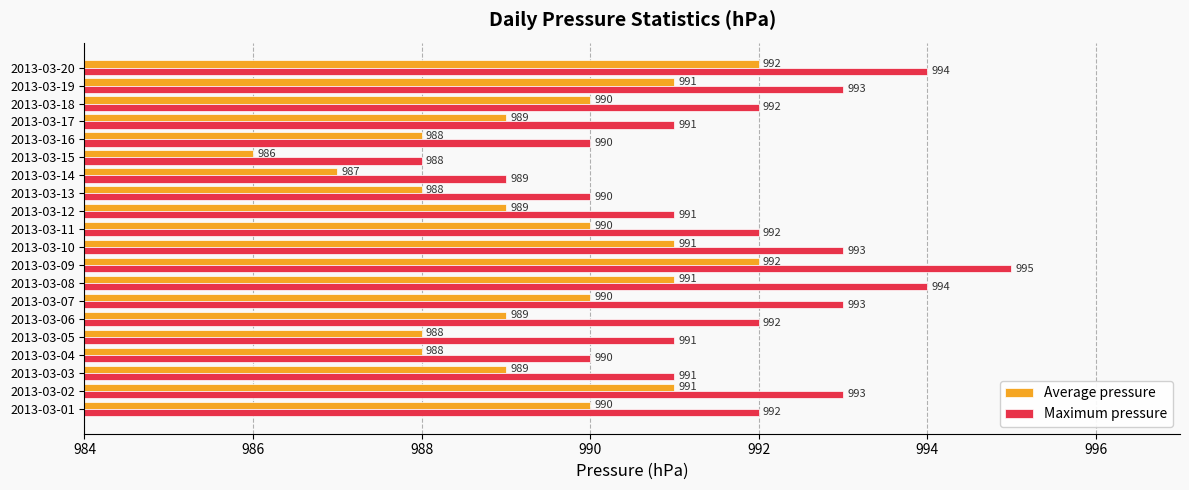

At which category is the sum across all series the highest?

2013-03-09